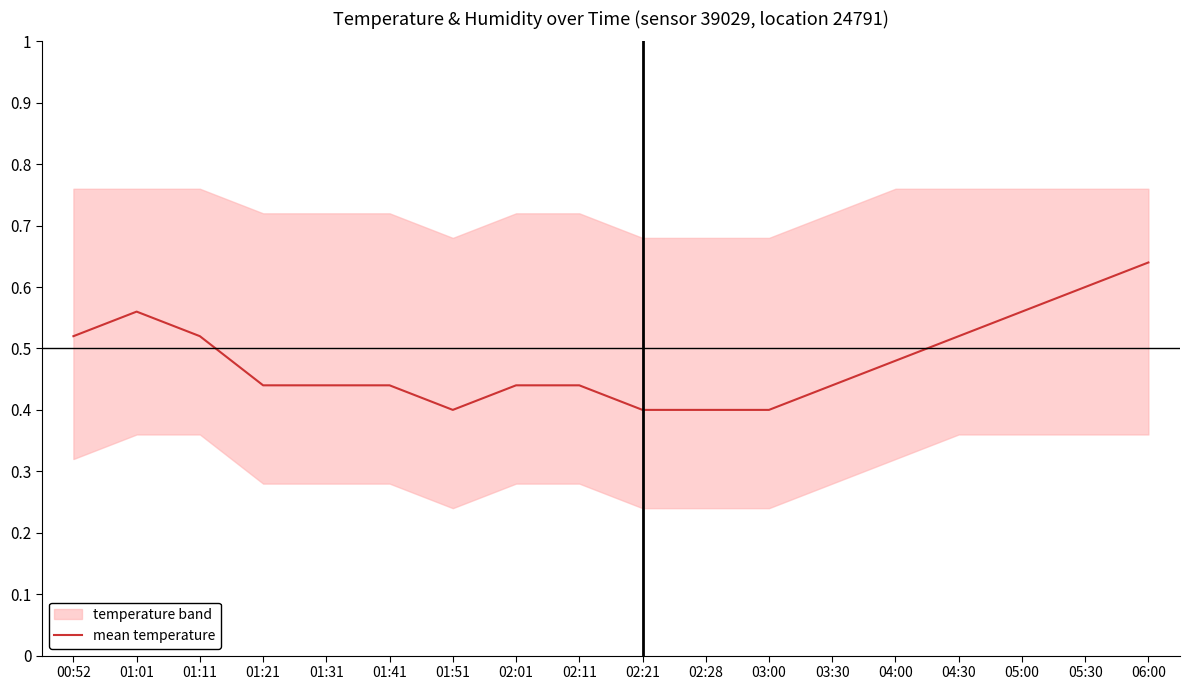

Where is the first local minimum?

01:51